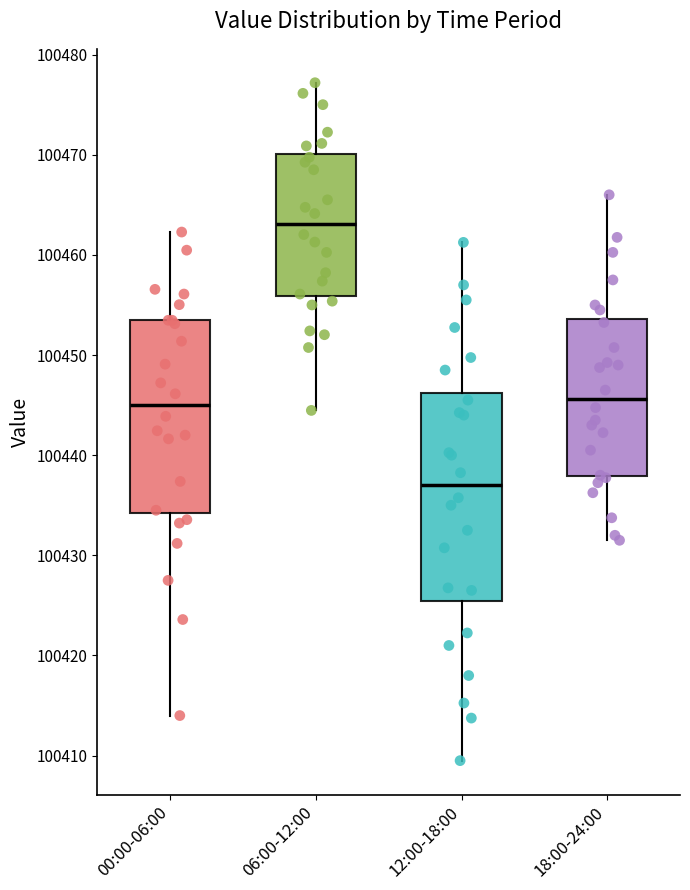

Reading left to right, read every box against the y-axis: the position of its median line, the range the box covers, and the ends of its whiskers. The values are not printed on the chart, so give them approximately, as read against the axis.

00:00-06:00: median 100445, box 100434 to 100453, whiskers 100414 to 100462
06:00-12:00: median 100463, box 100456 to 100470, whiskers 100444 to 100477
12:00-18:00: median 100437, box 100425 to 100446, whiskers 100410 to 100461
18:00-24:00: median 100446, box 100438 to 100454, whiskers 100432 to 100466